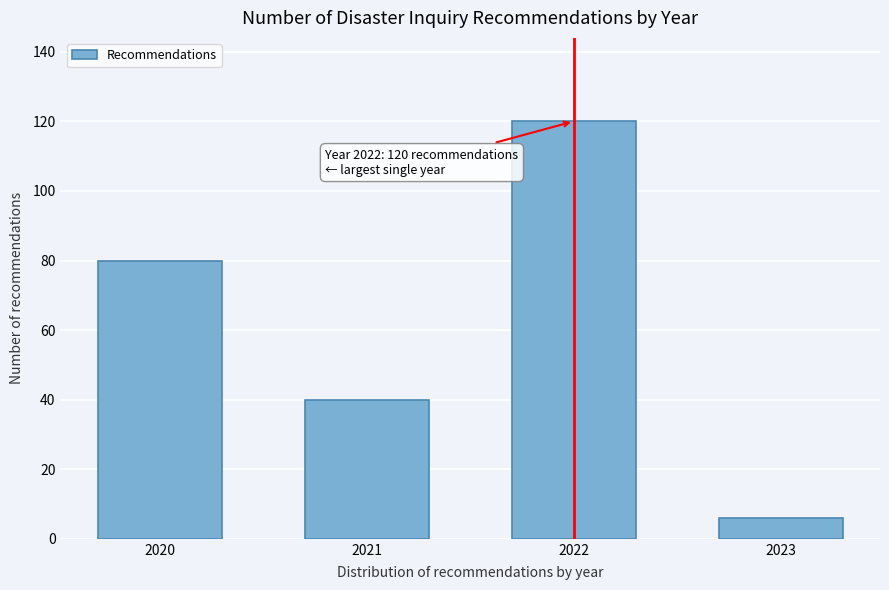

Reading left to right, transcribe all the data shown in this chart.

2020=80	2021=40	2022=120	2023=6